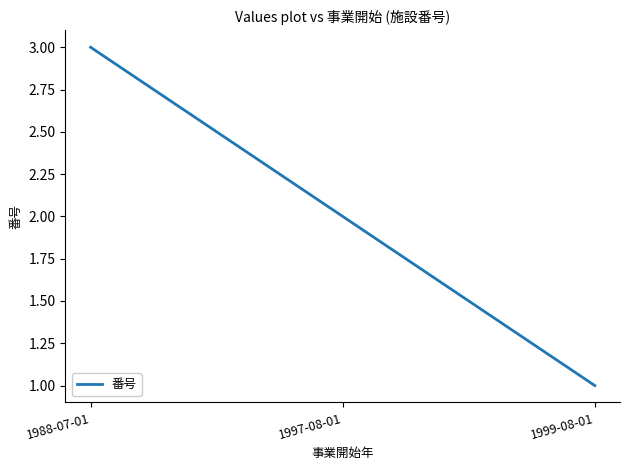

What is the sum of the values at 1999-08-01 and 1997-08-01?

3